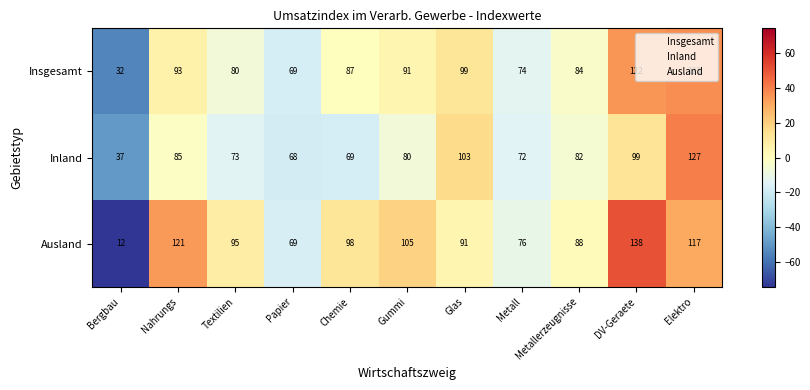

List the labels in order of Inland value, largest first.

Elektro, Glas, DV-Geraete, Nahrungs, Metallerzeugnisse, Gummi, Textilien, Metall, Chemie, Papier, Bergbau